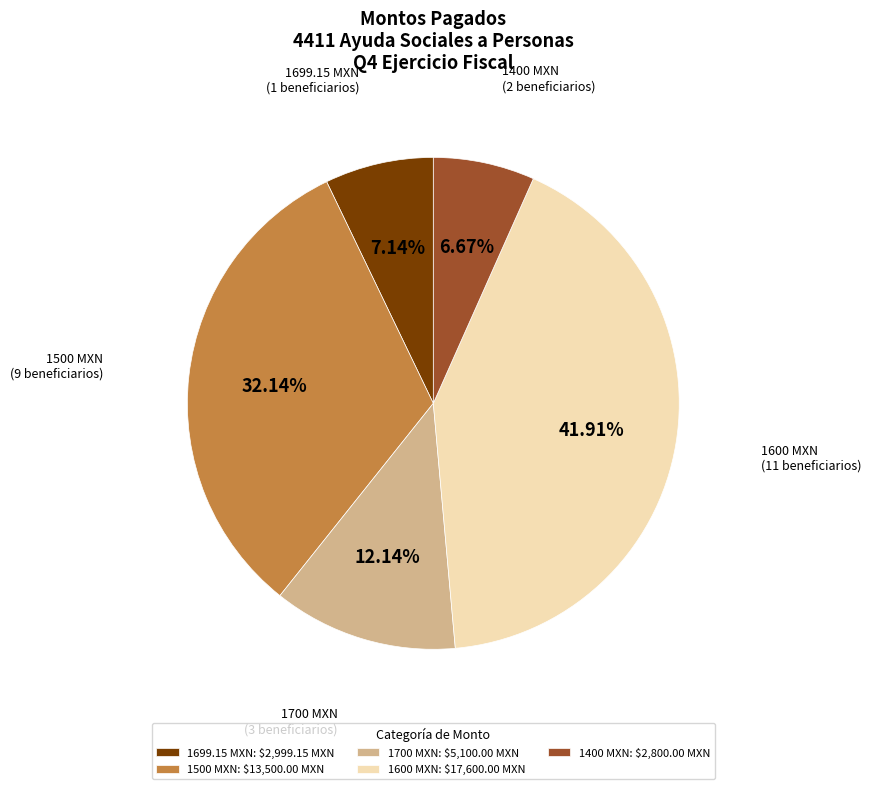

How many segments does this pie chart have?

5